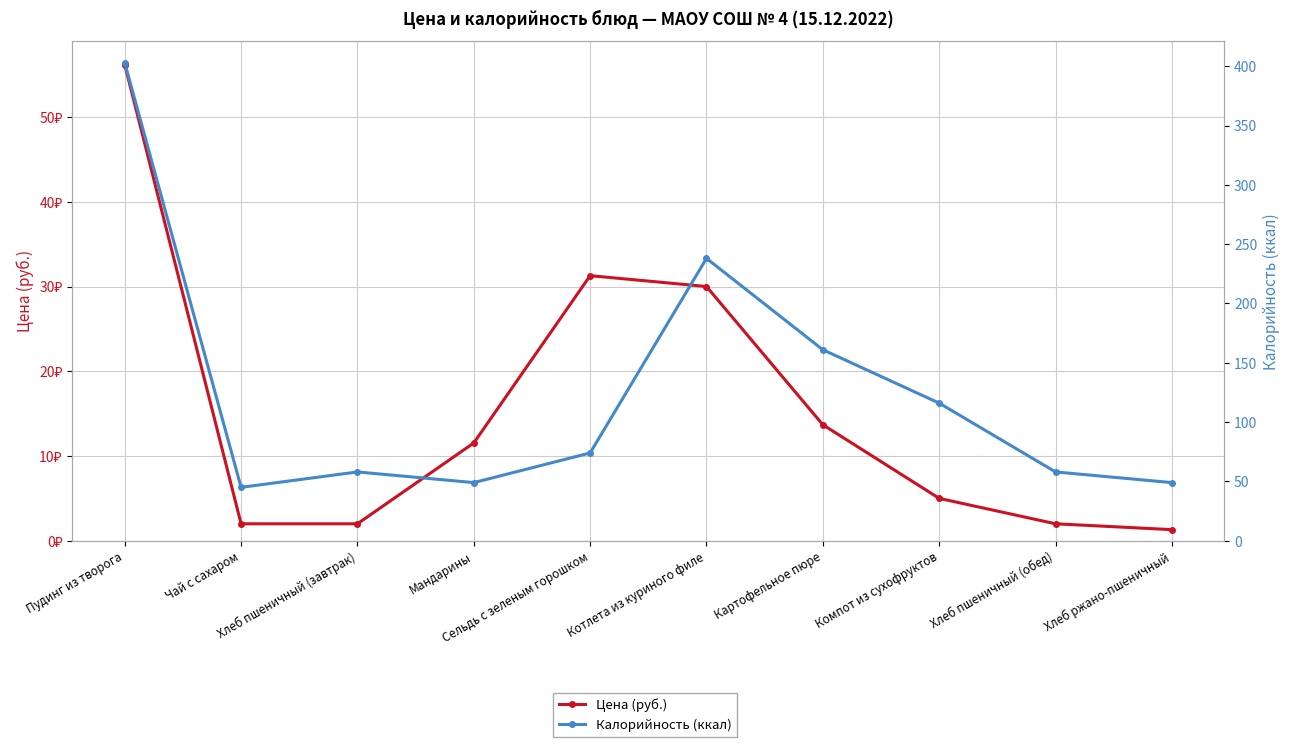

Is it true that Цена (руб.) equals 2.0 at Хлеб пшеничный (обед)?

True